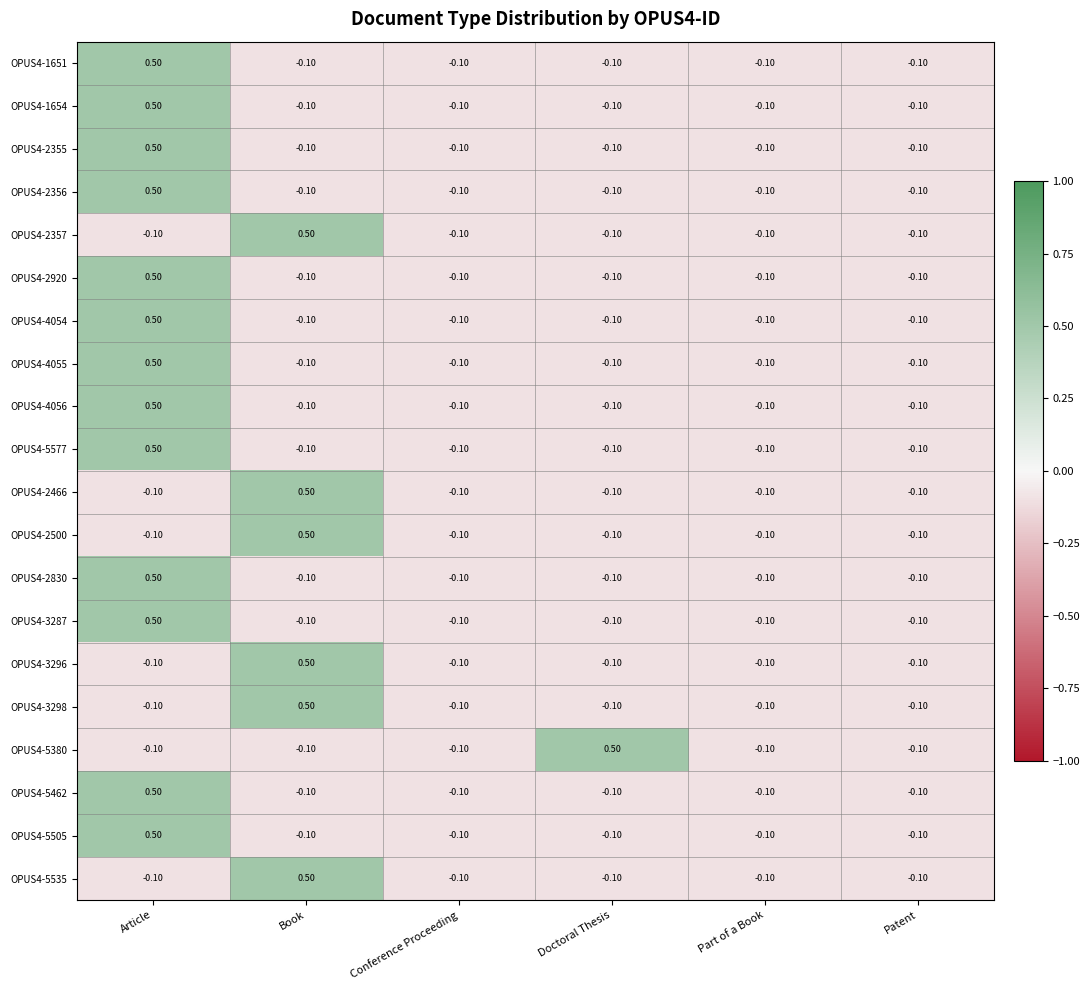

What is the difference between the highest and lowest values at Doctoral Thesis?

0.6